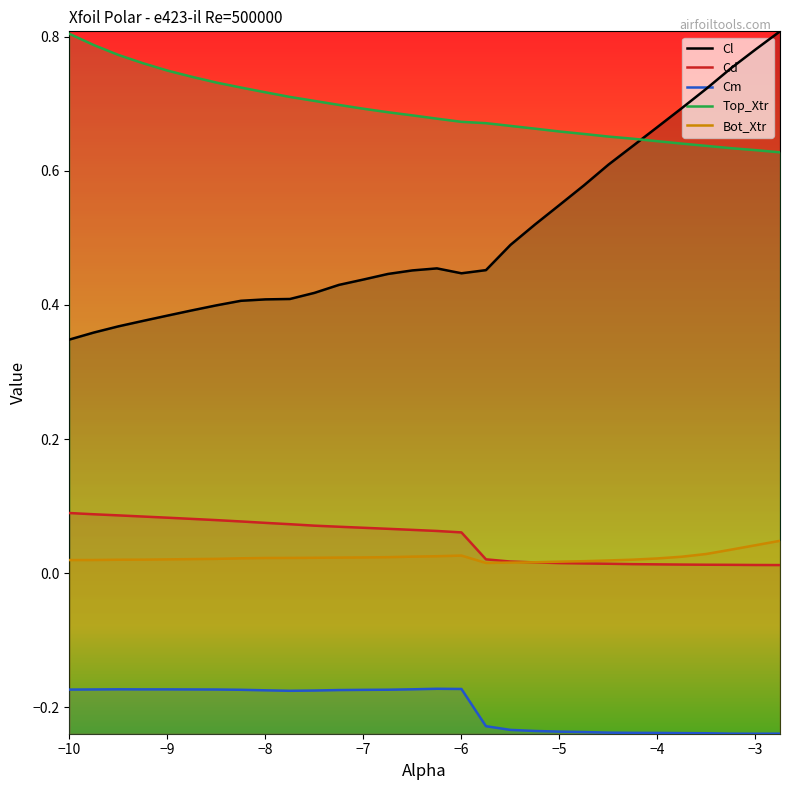

True or false: Top_Xtr has more than 2 interior local peaks.

False